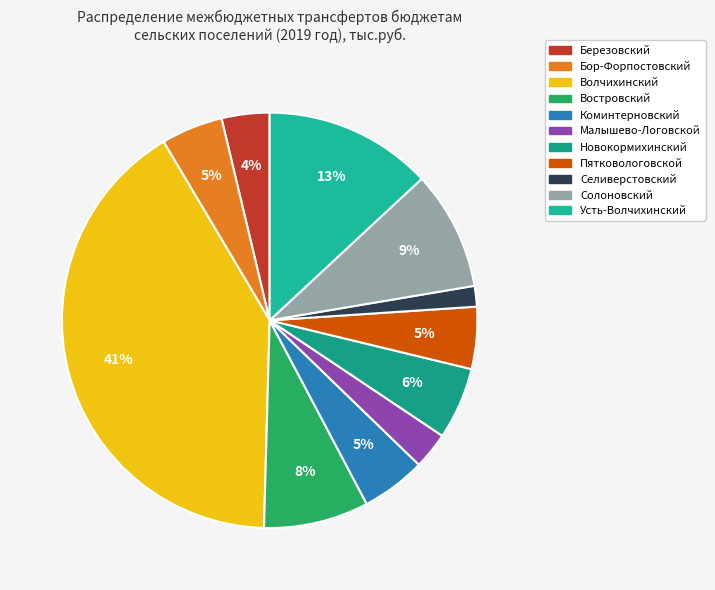

How many slices are in this pie chart?

11